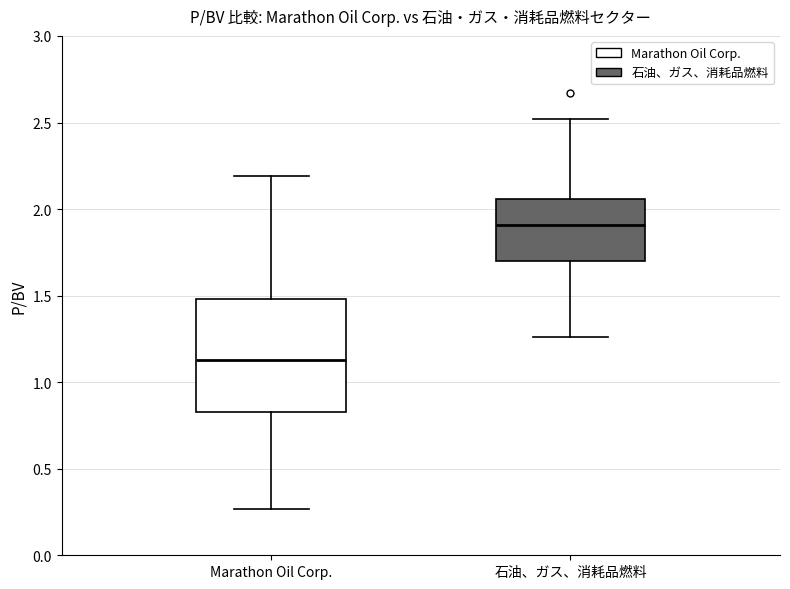

Reading left to right, transcribe this box plot: for each box, give where its median line is, the range the box spans, and where its two whiskers end, as read against the y-axis. The values are not printed on the chart, so give them approximately, as read against the axis.

Marathon Oil Corp.: median 1.15, box 0.85 to 1.50, whiskers 0.25 to 2.20
石油、ガス、消耗品燃料: median 1.90, box 1.70 to 2.05, whiskers 1.25 to 2.50